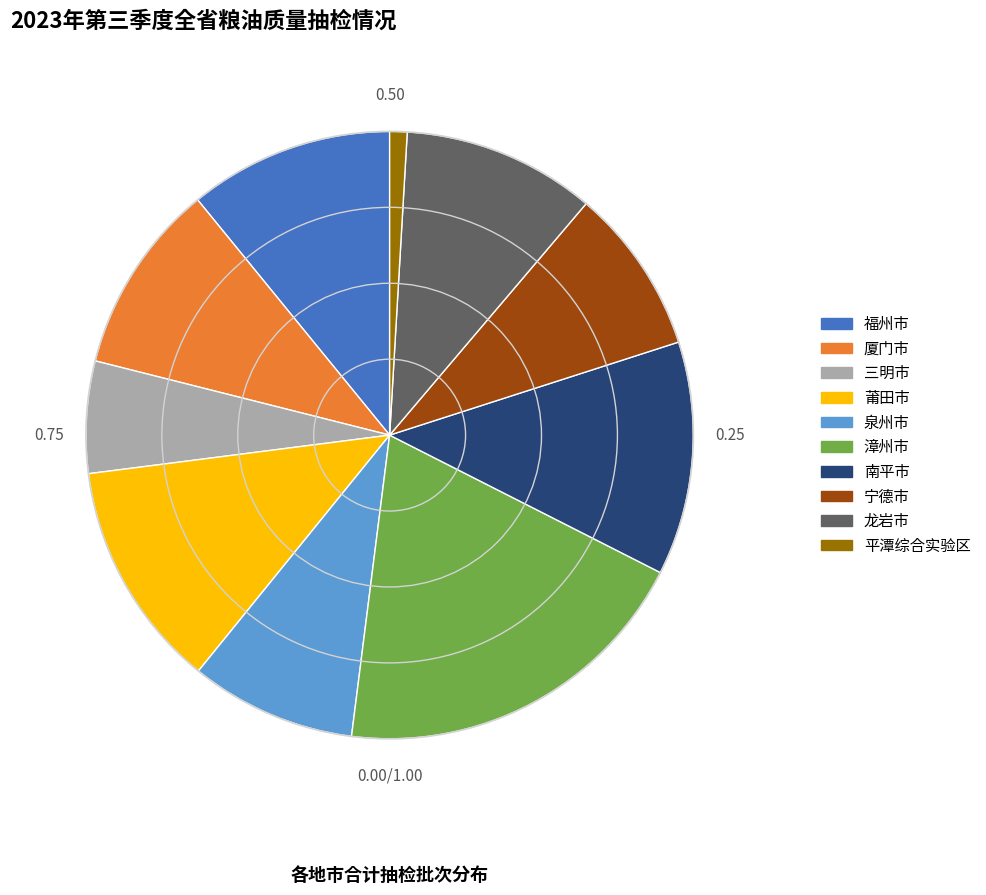

Is the sum of 南平市 and 厦门市 greater than half?

No